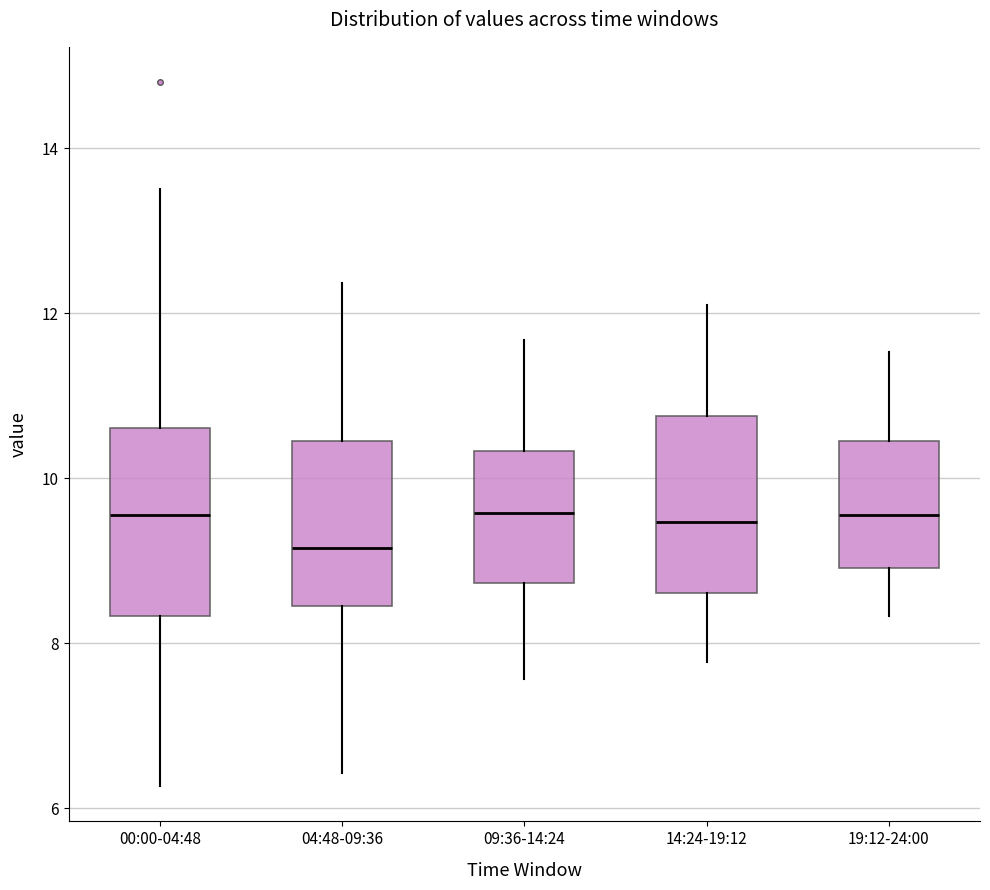

Reading left to right, read every box against the y-axis: the position of its median line, the range the box covers, and the ends of its whiskers. The values are not printed on the chart, so give them approximately, as read against the axis.

00:00-04:48: median 9.6, box 8.4 to 10.6, whiskers 6.2 to 13.6
04:48-09:36: median 9.2, box 8.4 to 10.4, whiskers 6.4 to 12.4
09:36-14:24: median 9.6, box 8.8 to 10.4, whiskers 7.6 to 11.6
14:24-19:12: median 9.4, box 8.6 to 10.8, whiskers 7.8 to 12.2
19:12-24:00: median 9.6, box 9.0 to 10.4, whiskers 8.4 to 11.6